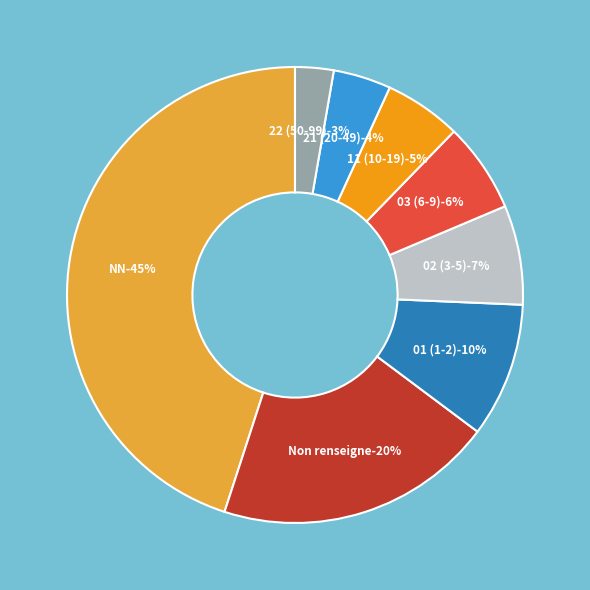

To the nearest percent, what percentage of the pie is 22?

3%